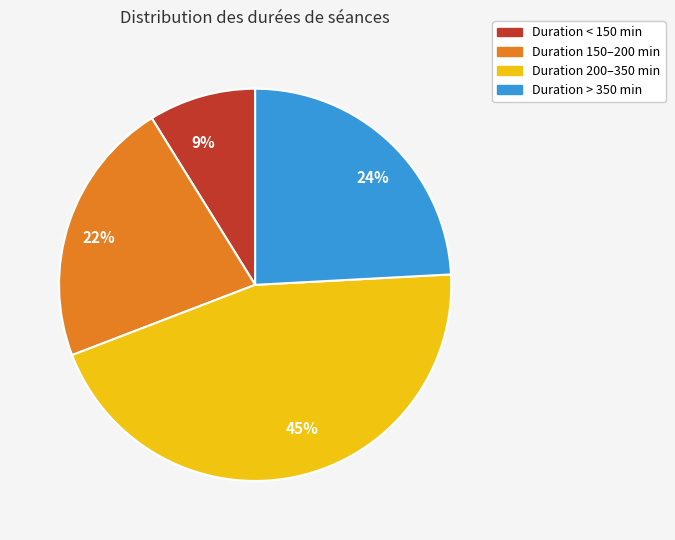

Is it true that 9% is 9% of the pie?

True